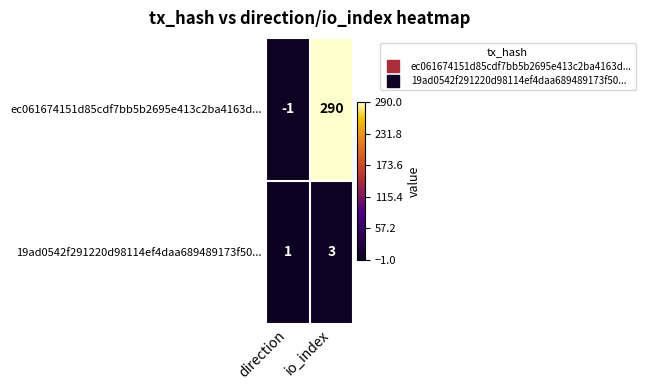

Reading left to right, extract all data points from this chart.

ec061674151d85cdf7bb5b2695e413c2ba4163d...: -1	290
19ad0542f291220d98114ef4daa689489173f50...: 1	3